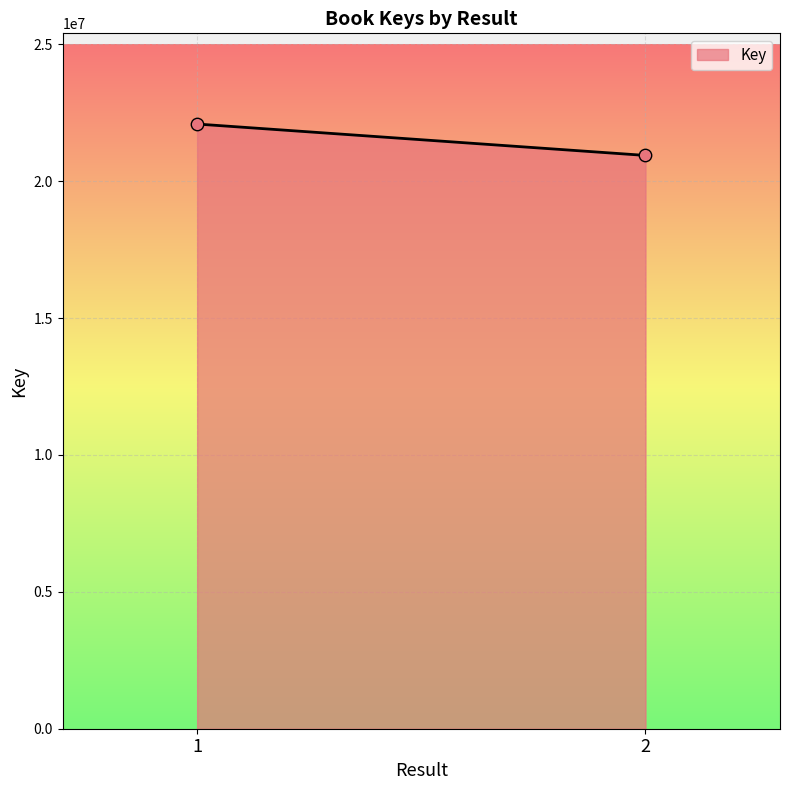

What is the average Y value?

21513378